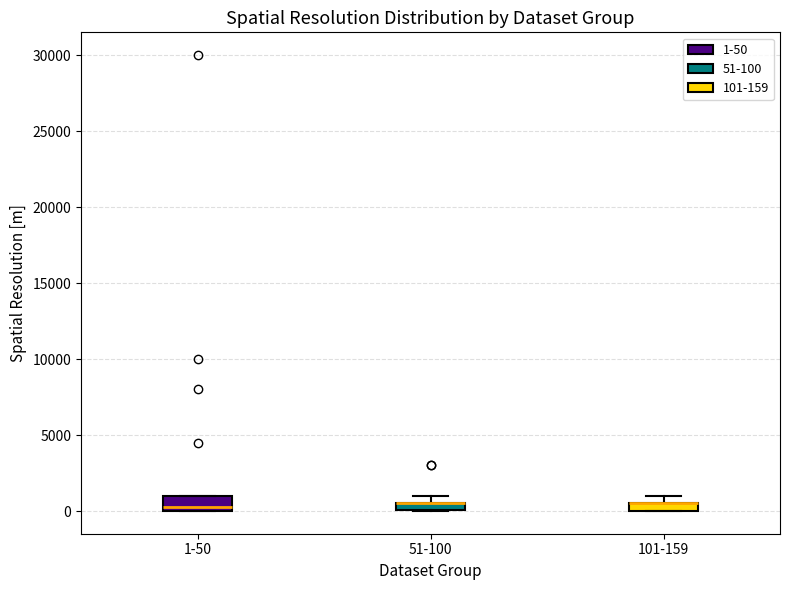

Where is the upper edge of the box for 101-159 on the y-axis? The values are not printed on the chart, so give them approximately, as read against the axis.

500